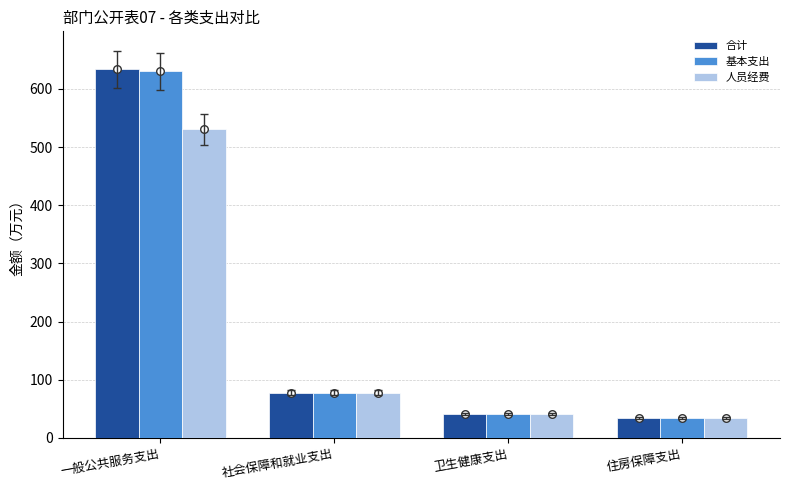

What is the total value across all series at 社会保障和就业支出?

233.7